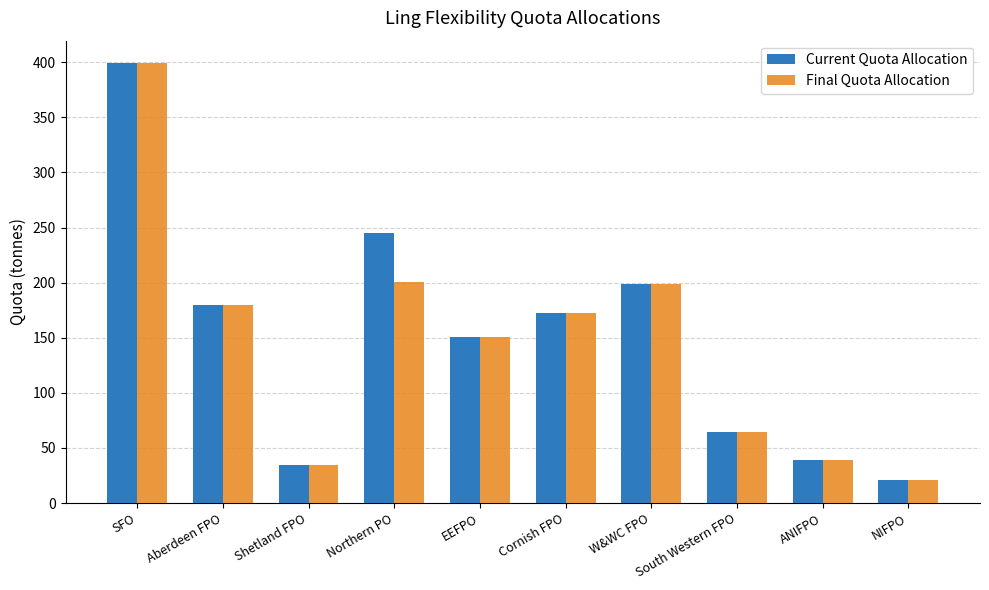

What is the greatest value displayed?

399.6